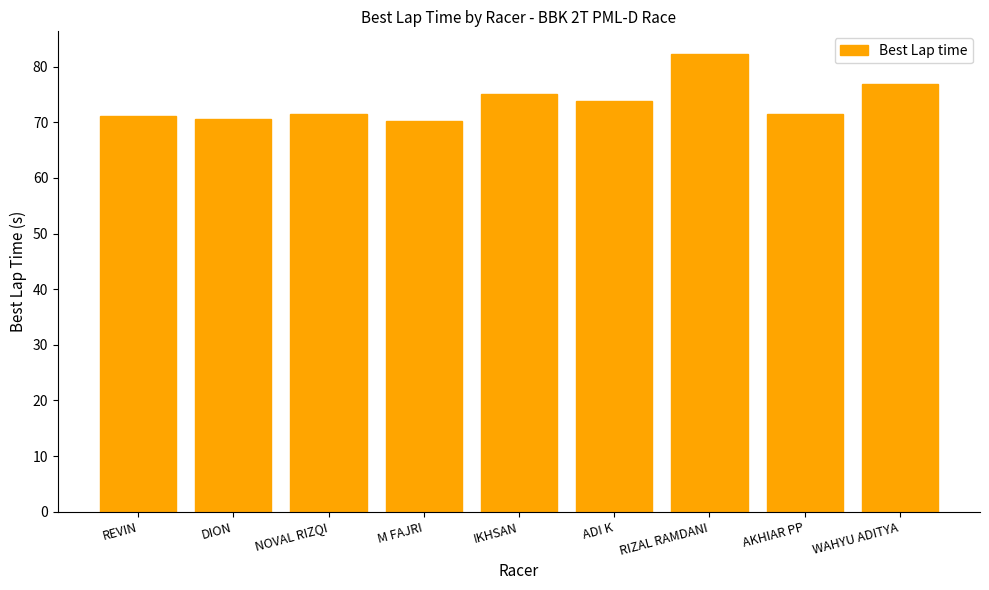

What is the value of the 9th bar from the left?

76.9